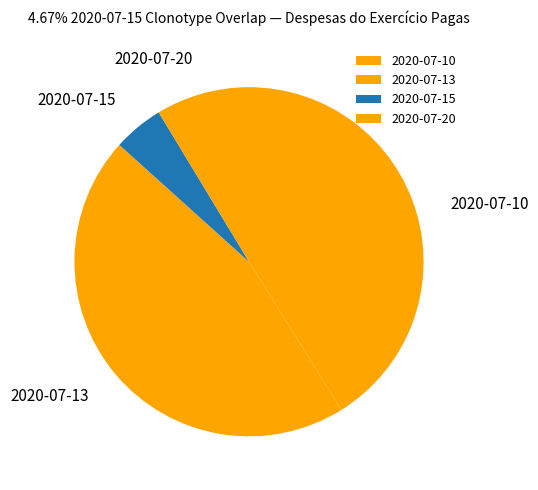

Is it true that 2020-07-10 is 41% of the pie?

True